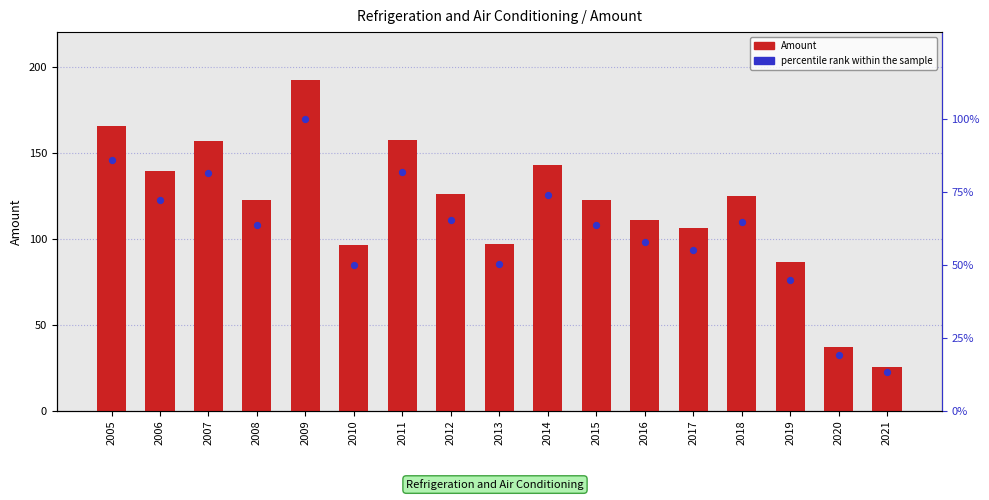

Which series has the largest total across all categories?

Amount